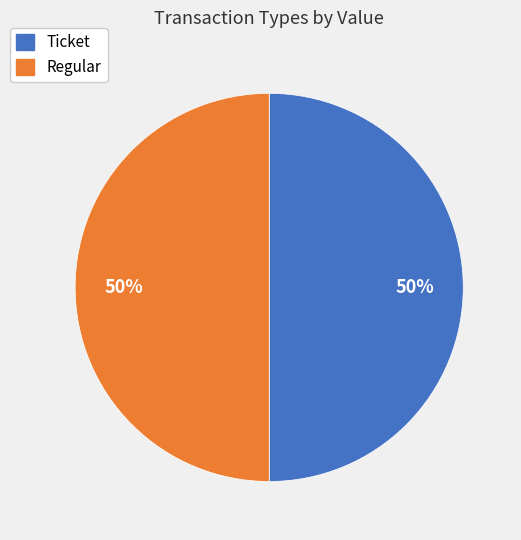

Count the number of slices in the pie.

2